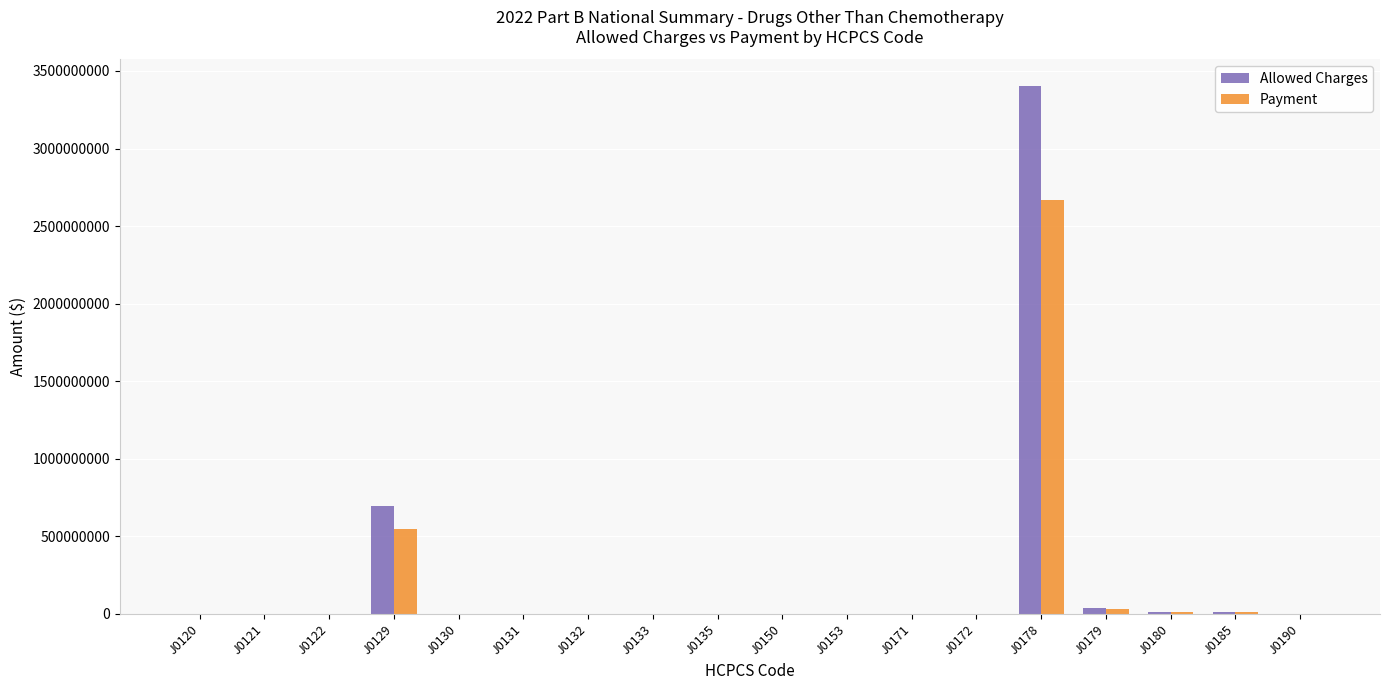

The value of Payment at J0190 is -1366095282.6. True or false?

False